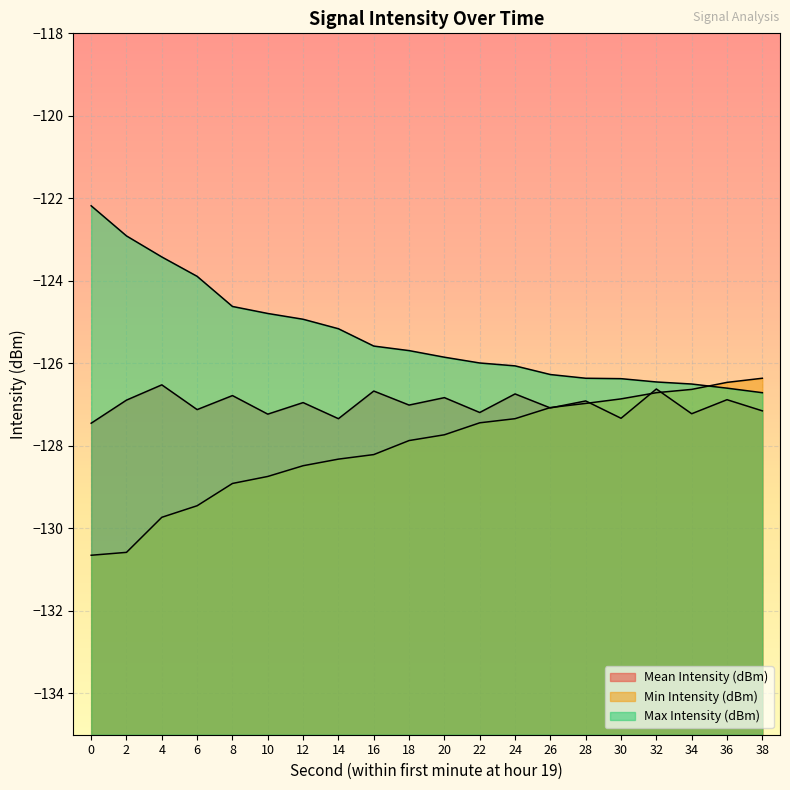

What is the average value of the Max Intensity (dBm) series?

-125.3